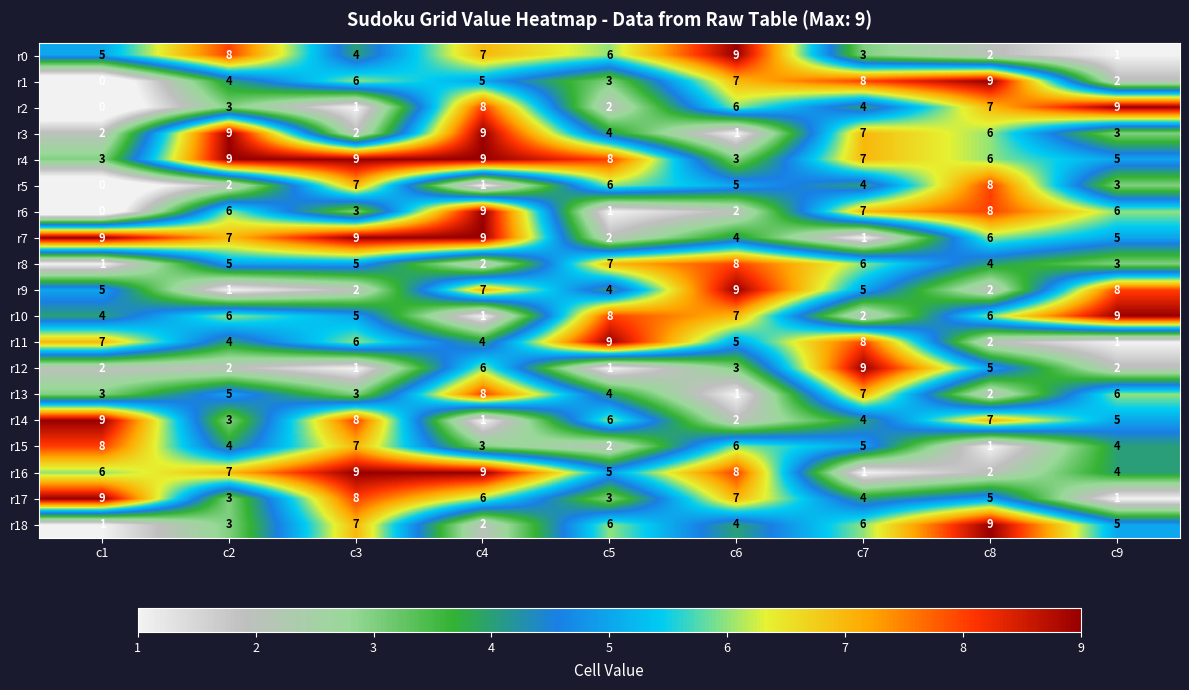

Where is r0 nearest to the value 5?

c1